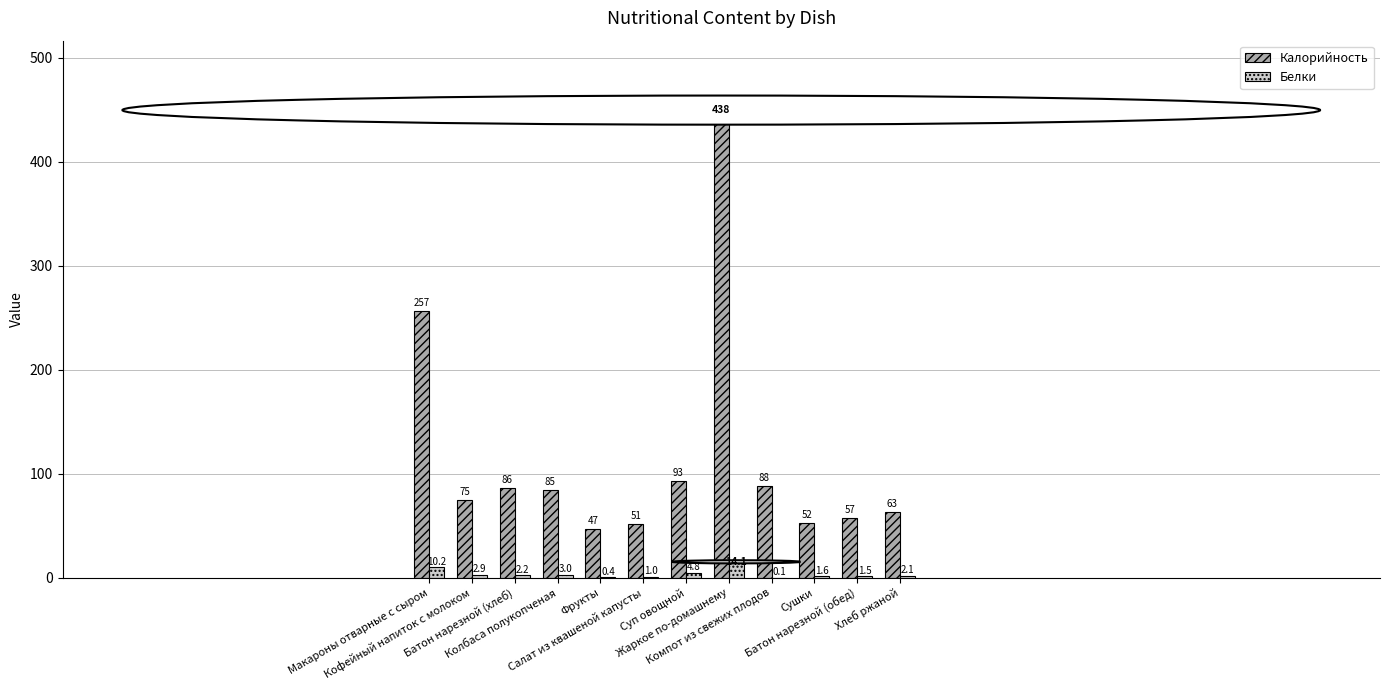

What is the maximum value shown in the chart?

437.7